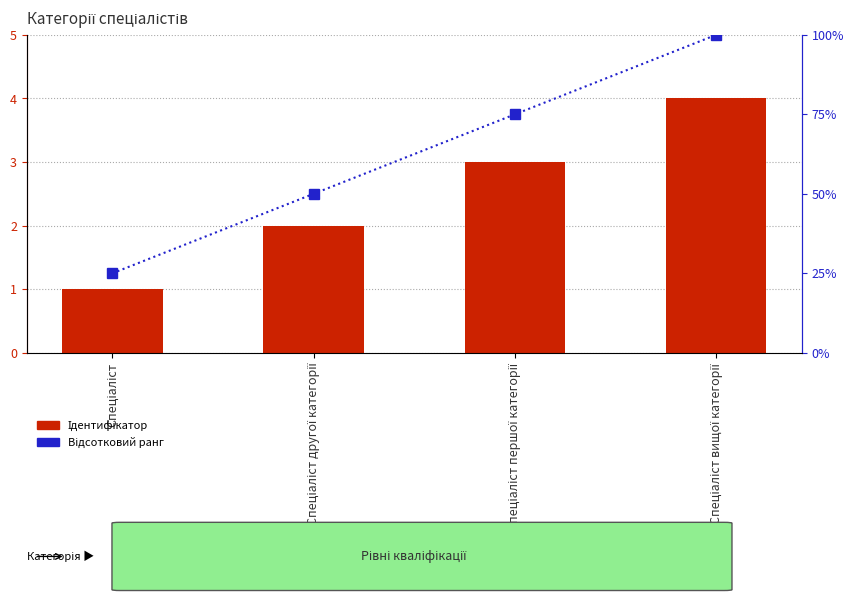

Count the Відсотковий ранг values in the range 50 to 100.

3